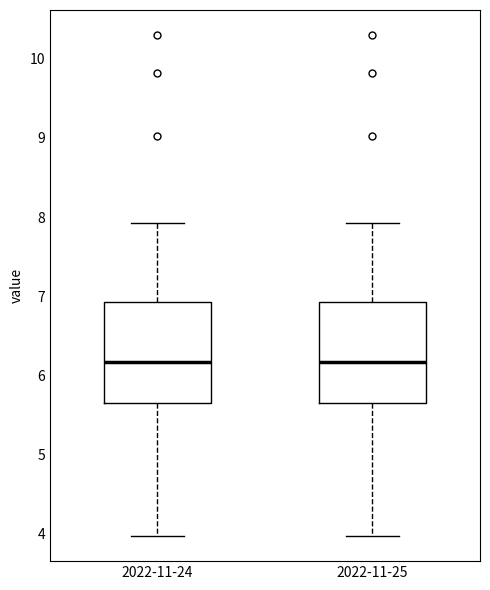

Where does the lower whisker of the box for 2022-11-25 end on the y-axis? The values are not printed on the chart, so give them approximately, as read against the axis.

4.0